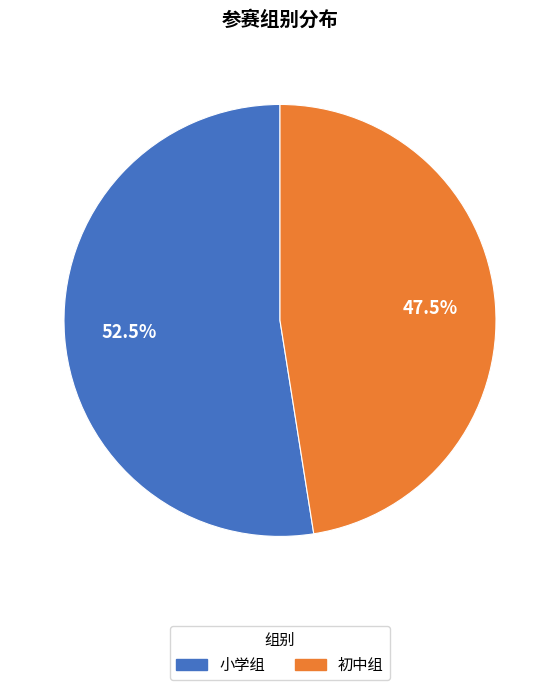

What is the ratio of the value at 小学组 to the value at 初中组?

1.1